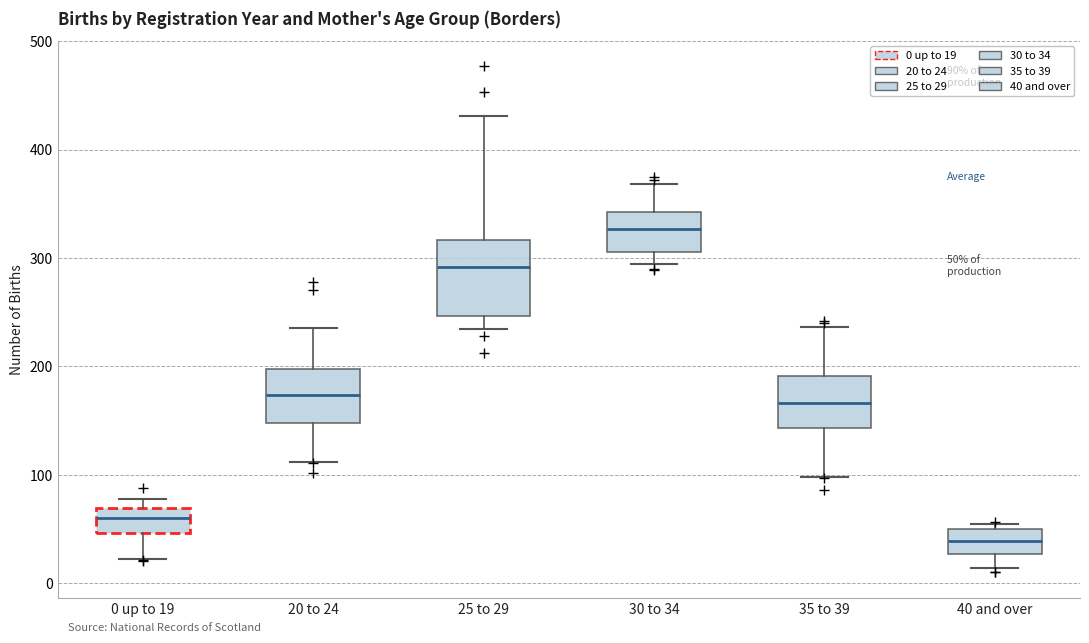

Which box is the tallest, from its lower edge to its upper edge?

25 to 29